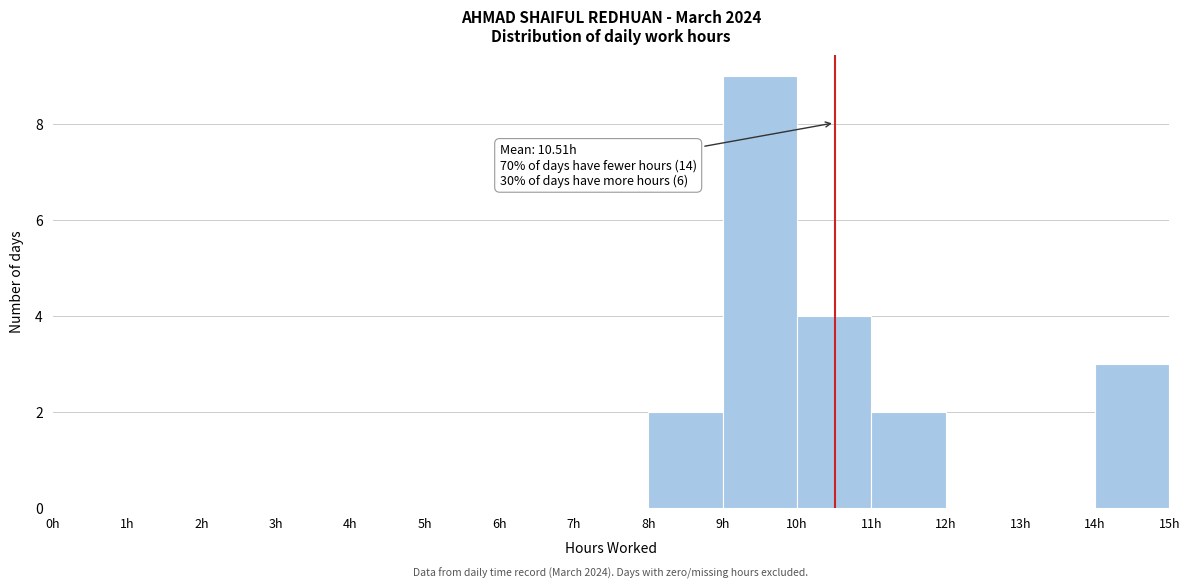

Over which range of the x-axis is the bar tallest?

9 to 10